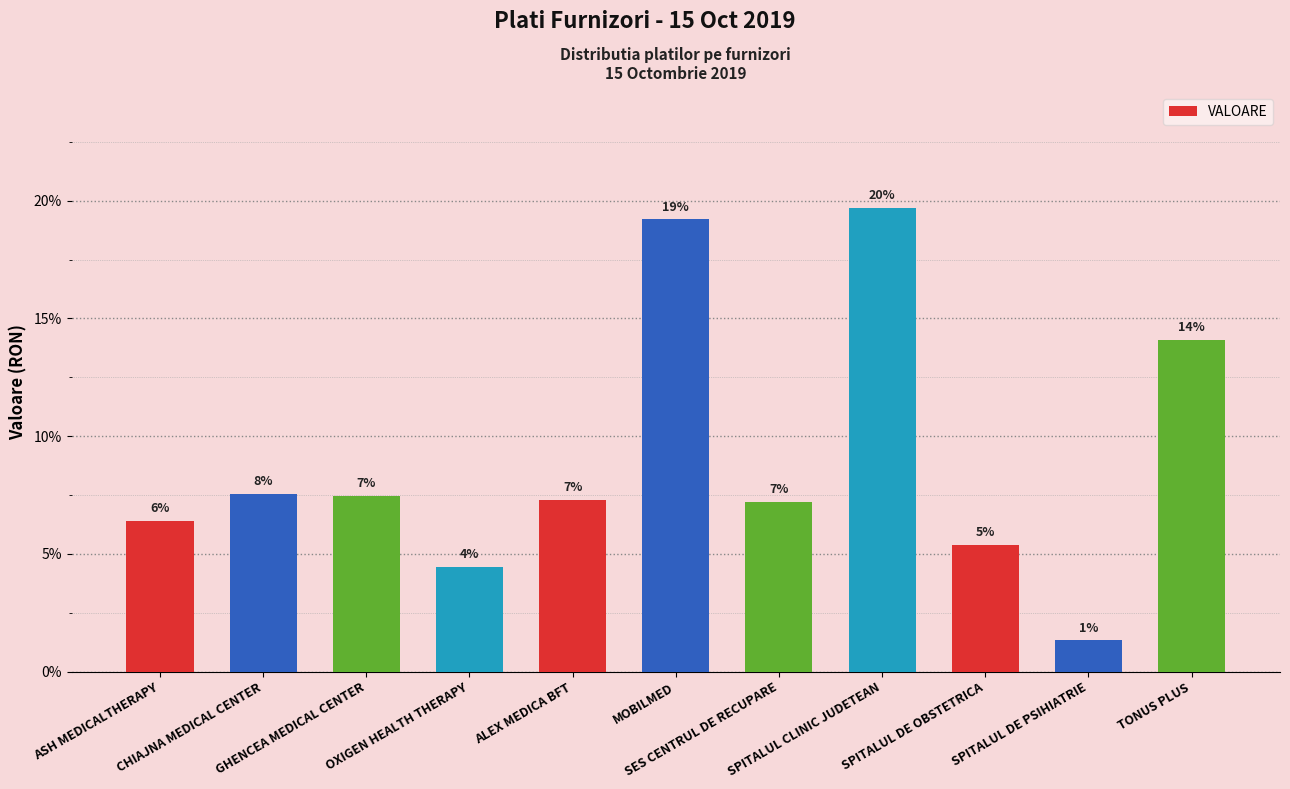

Does the chart contain any negative values?

No